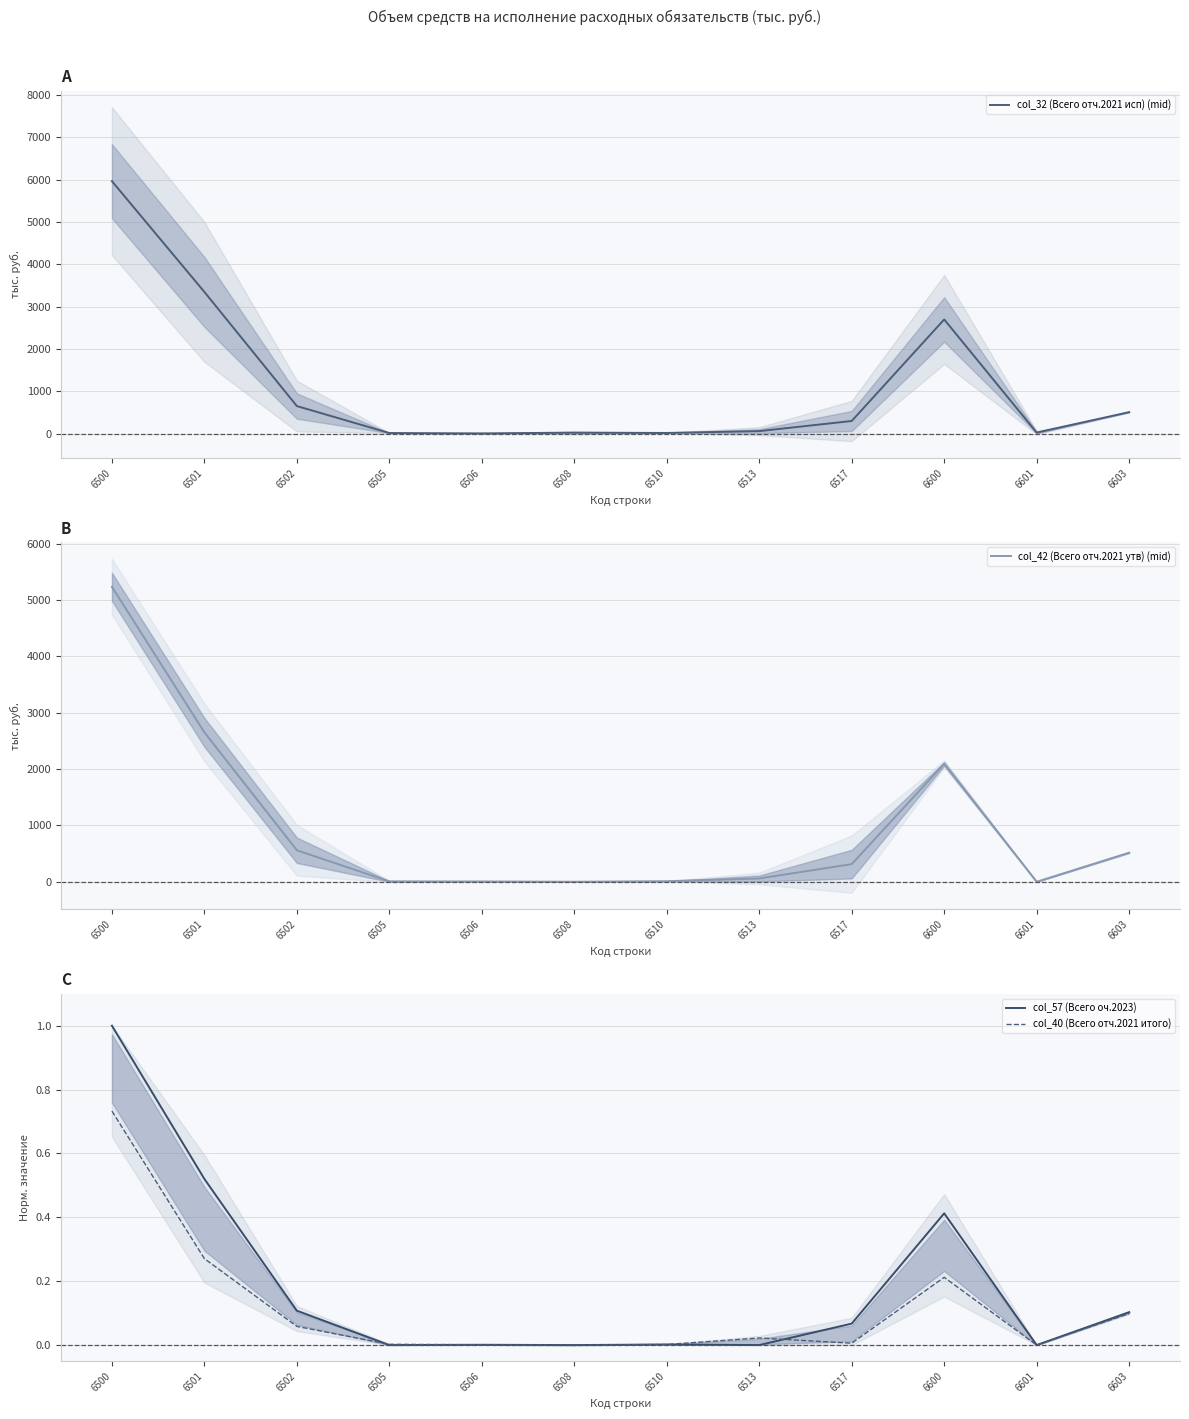

True or false: col_40 (Всего отч.2021 итого) has a value of 0.2 at 6603.

False